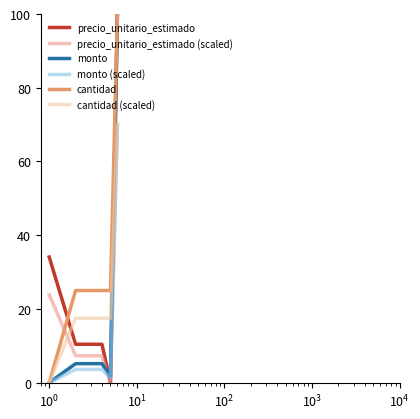

How many lines are shown in the chart?

6